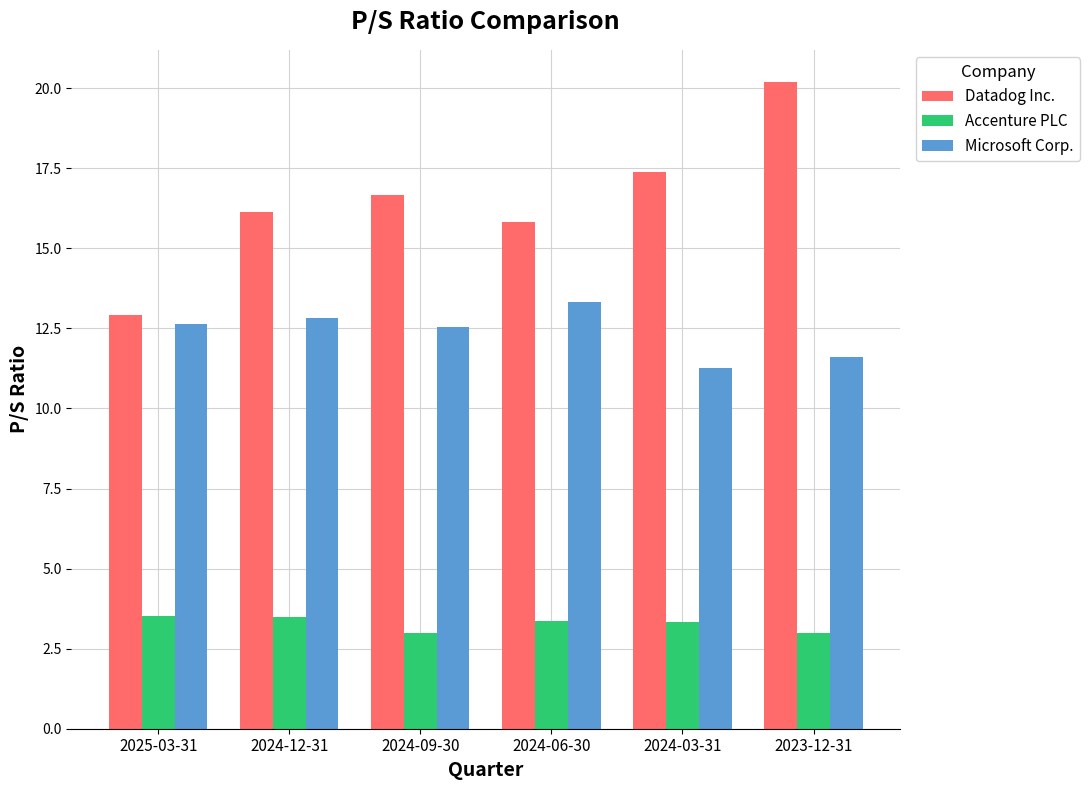

What are all the series names shown in the legend?

Datadog Inc., Accenture PLC, Microsoft Corp.